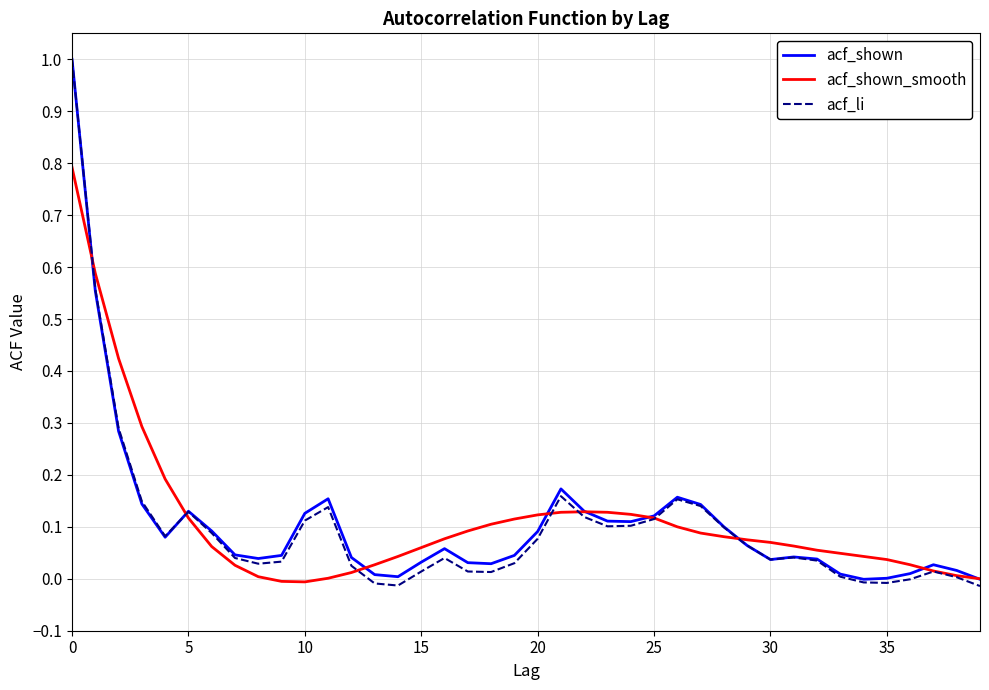

Which series has the largest range (max minus min)?

acf_li